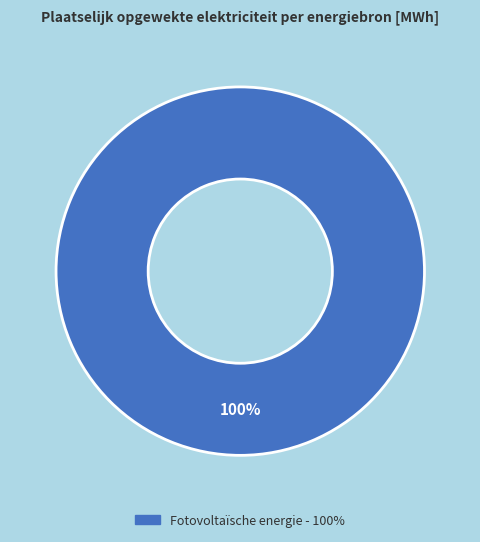

Is there any slice that represents more than half of the pie?

Yes